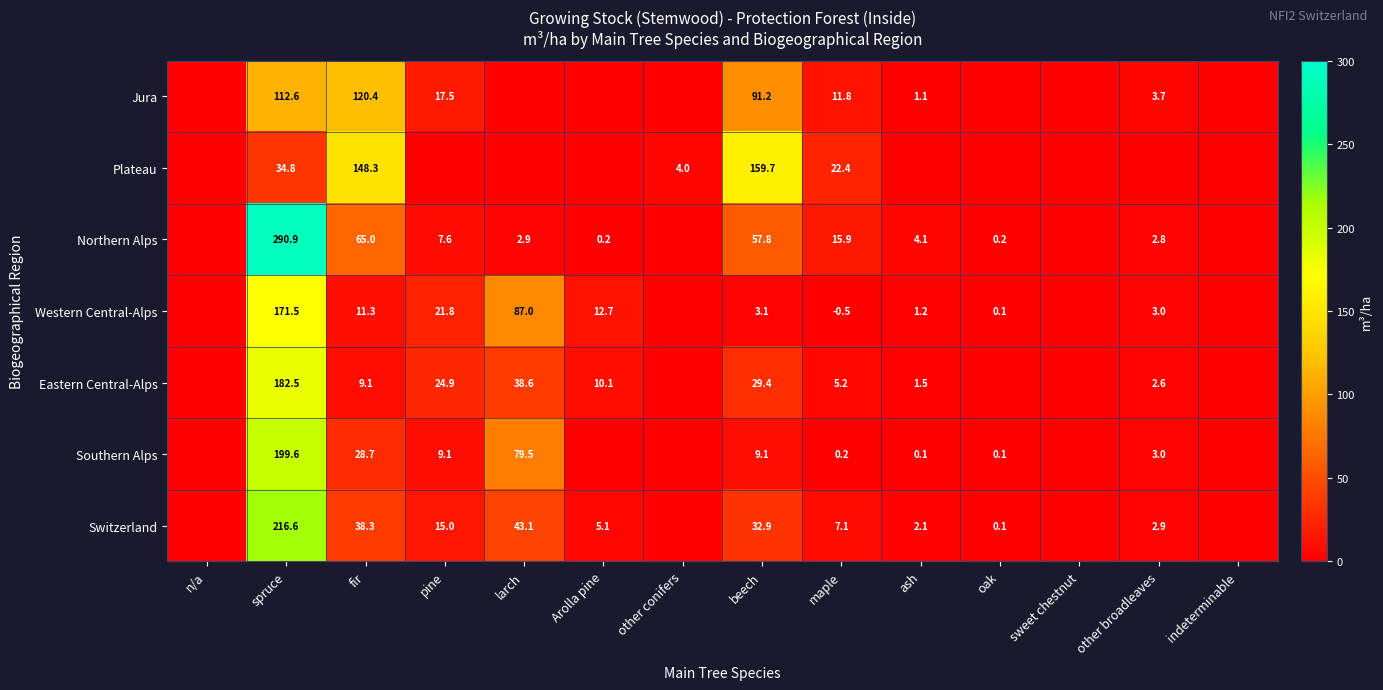

Which has a higher value, indeterminable or spruce?

spruce